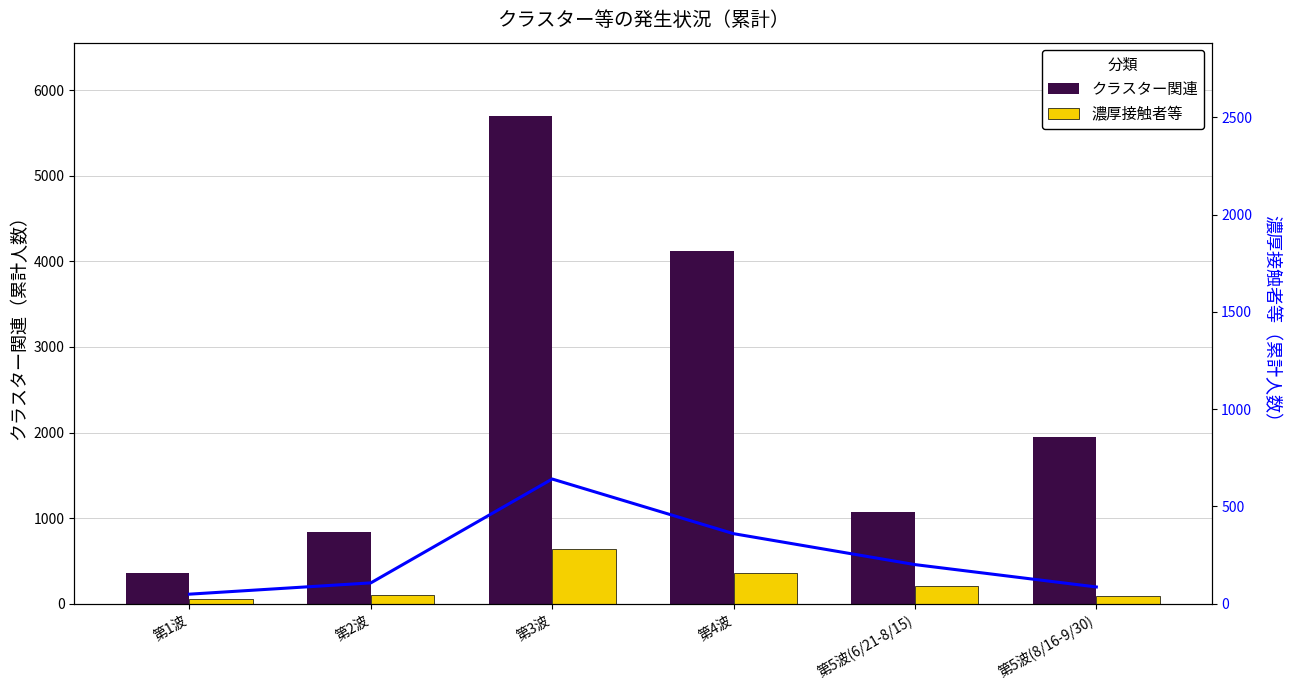

Where does the 濃厚接触者等（推移） series first go above 201?

第3波